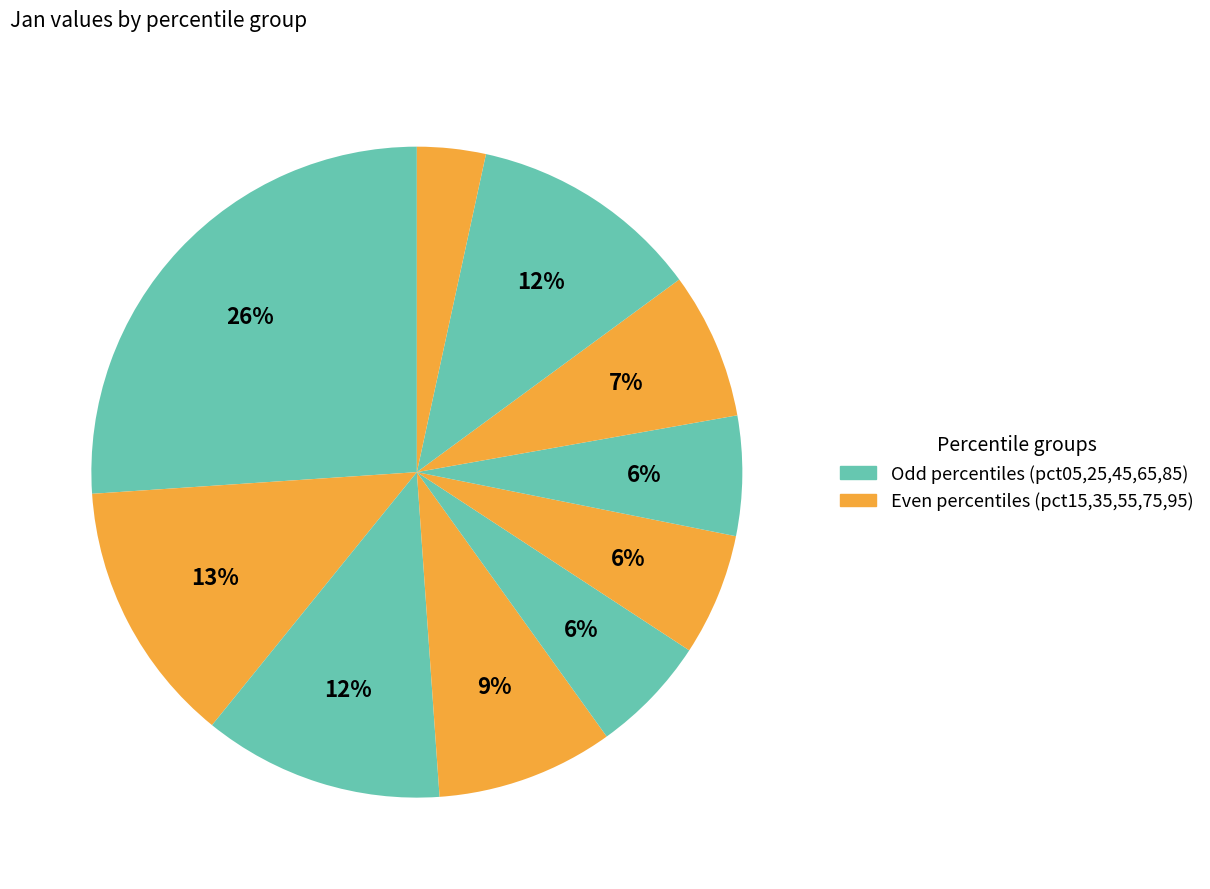

How many segments does this pie chart have?

10